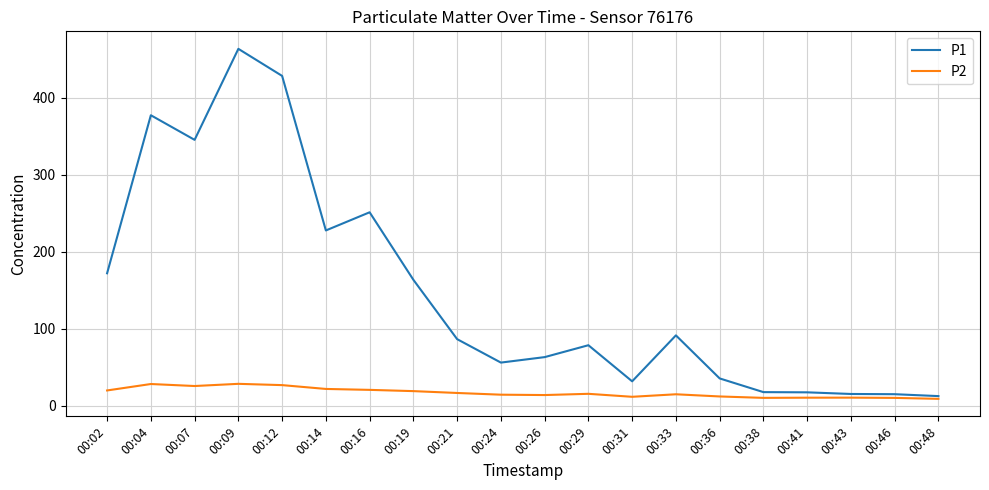

True or false: P2 has a value of 9.2 at 00:48.

True